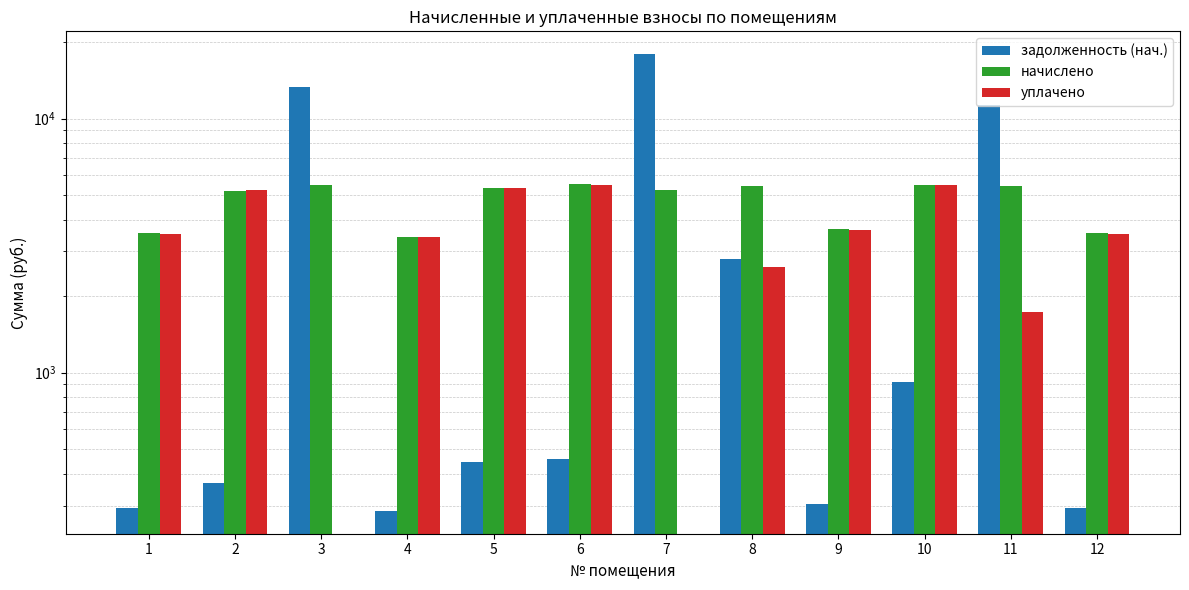

Does the chart contain any negative values?

No